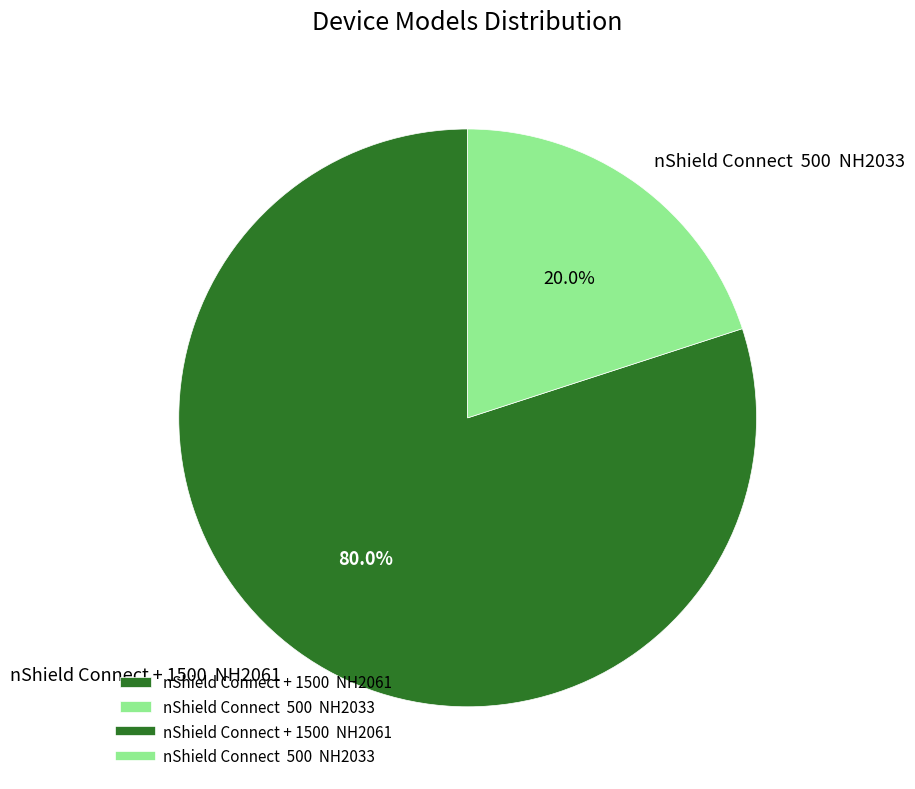

Rank the categories by value from lowest to highest.

nShield Connect 500 NH2033, nShield Connect + 1500 NH2061